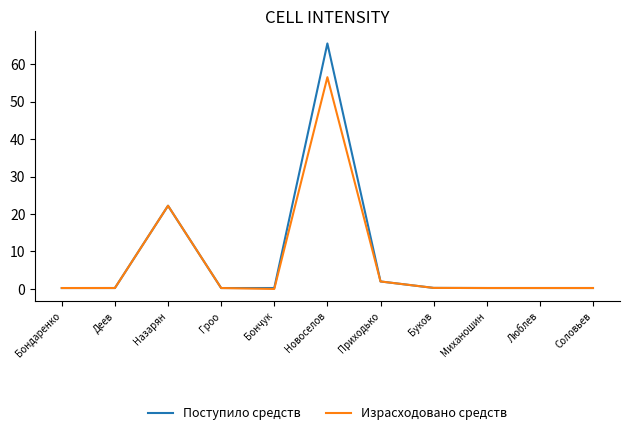

Which series has the widest spread of values?

Поступило средств